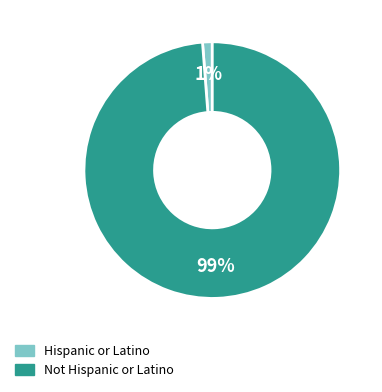

To the nearest percent, what is the difference between the largest and smallest slice percentages?

98%